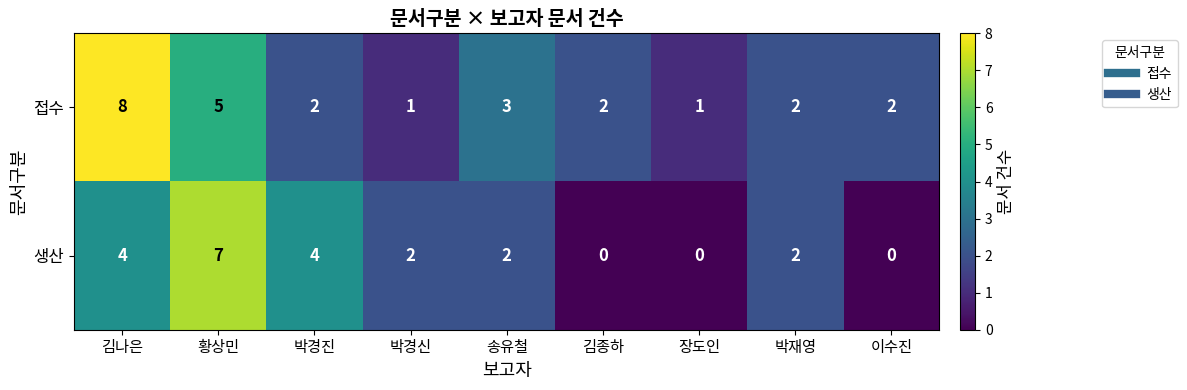

Reading left to right, what are all the values shown in this chart?

접수: 8	5	2	1	3	2	1	2	2
생산: 4	7	4	2	2	0	0	2	0